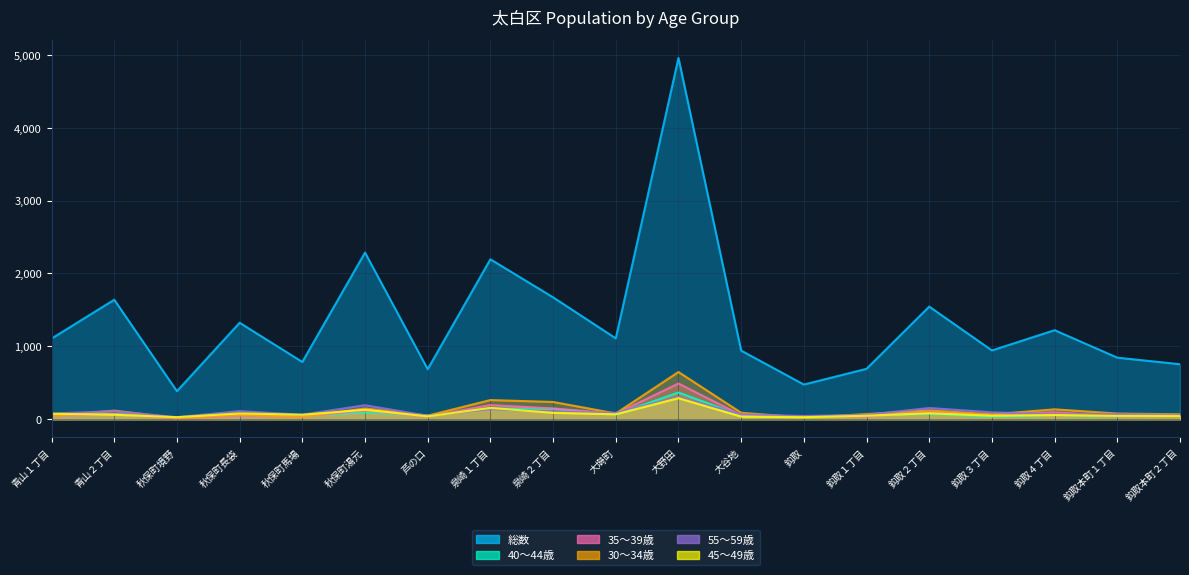

How many lines are shown in the chart?

6